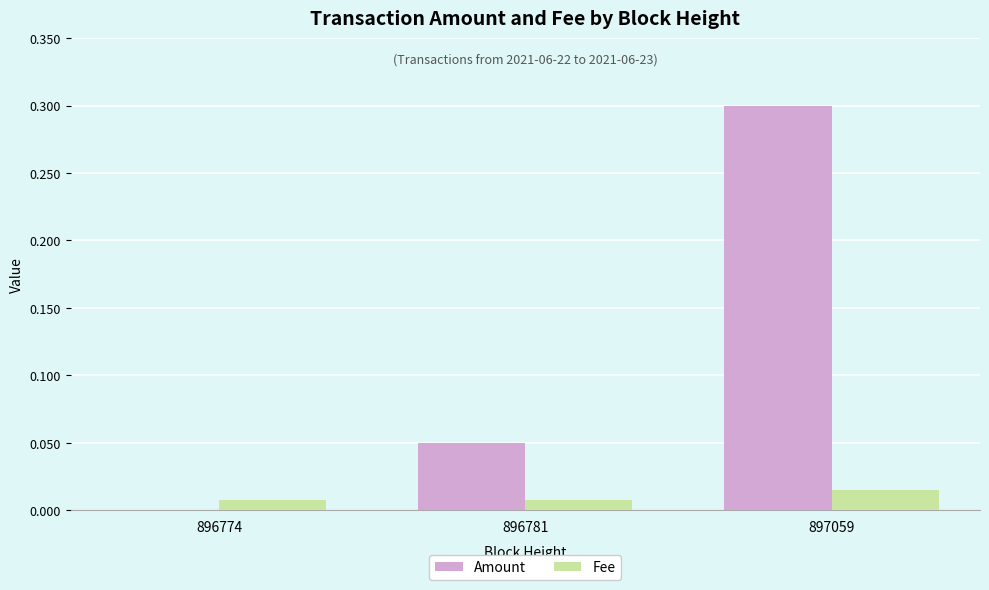

Is the value of Fee at 896781 greater than the value of Amount at 896774?

Yes